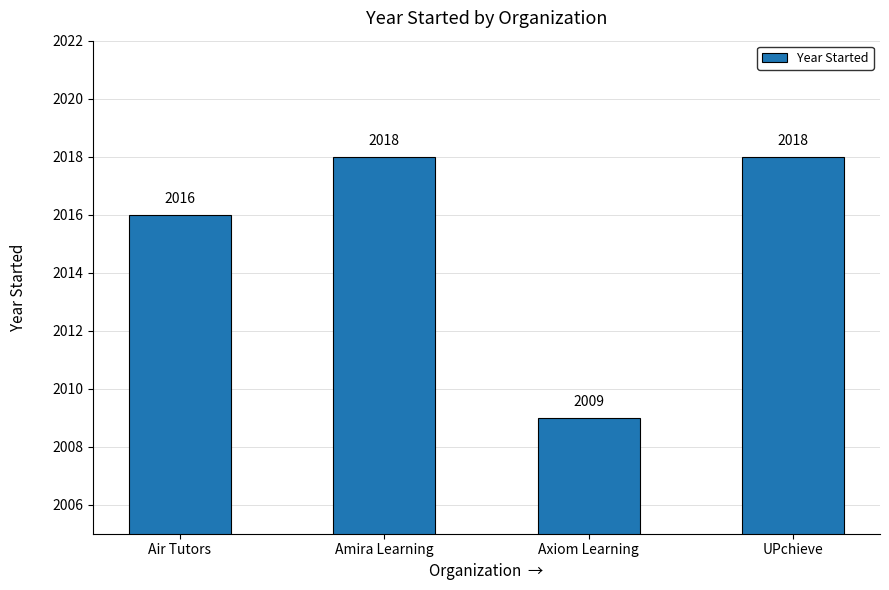

Are the bars grouped side by side (vs. stacked)?

No